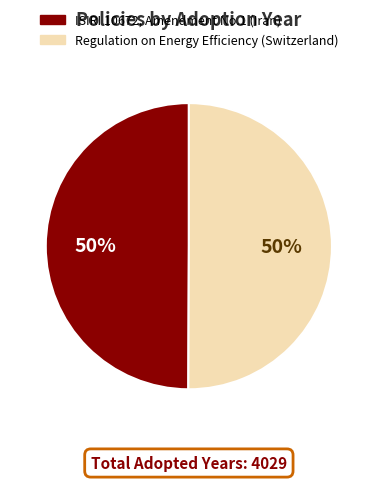

What percentage is the Regulation on Energy Efficiency (Switzerland) slice, to the nearest percent?

50%